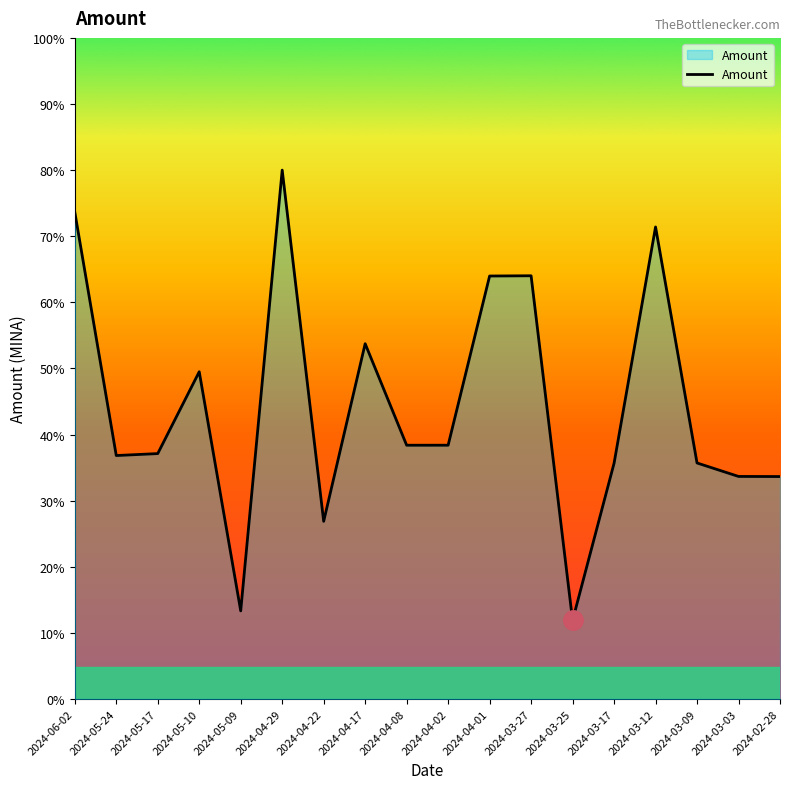

List the labels in order of value, largest first.

2024-04-29, 2024-06-02, 2024-03-12, 2024-03-27, 2024-04-01, 2024-04-17, 2024-05-10, 2024-04-02, 2024-04-08, 2024-05-17, 2024-05-24, 2024-03-09, 2024-03-17, 2024-03-03, 2024-02-28, 2024-04-22, 2024-05-09, 2024-03-25